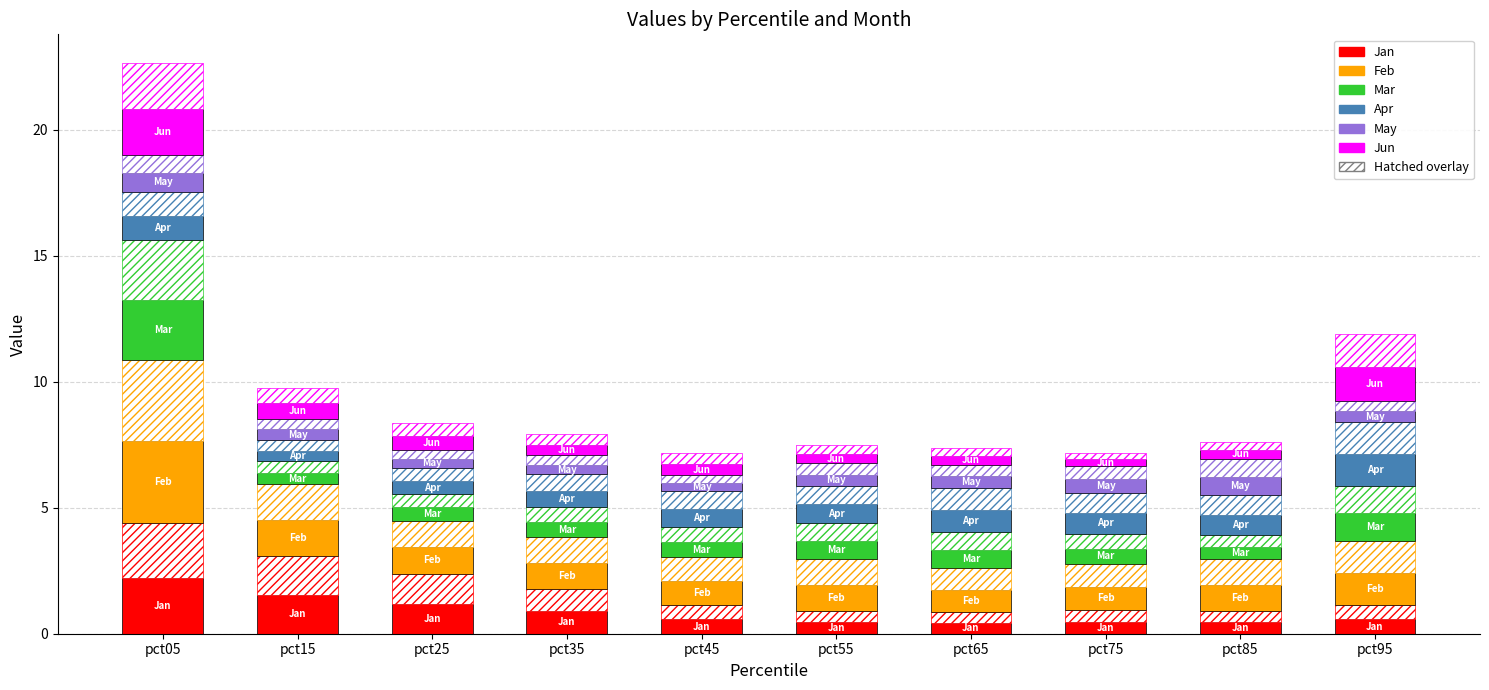

At which category does the chart reach its minimum across all series?

pct75